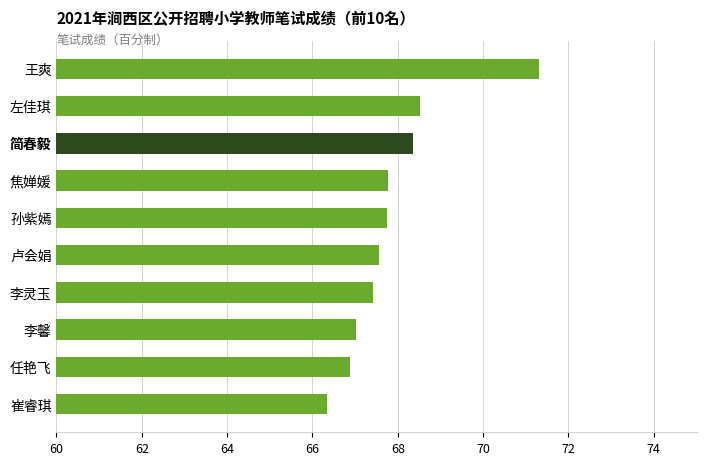

The value at 任艳飞 is 66.9. True or false?

True